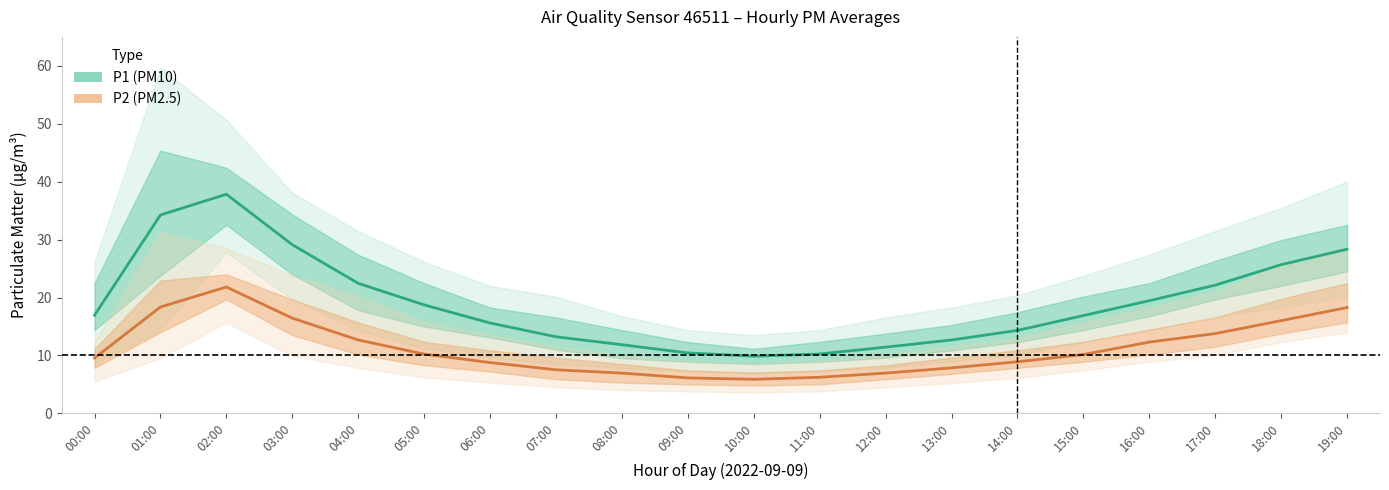

True or false: P1 and P2 intersect in this chart.

False